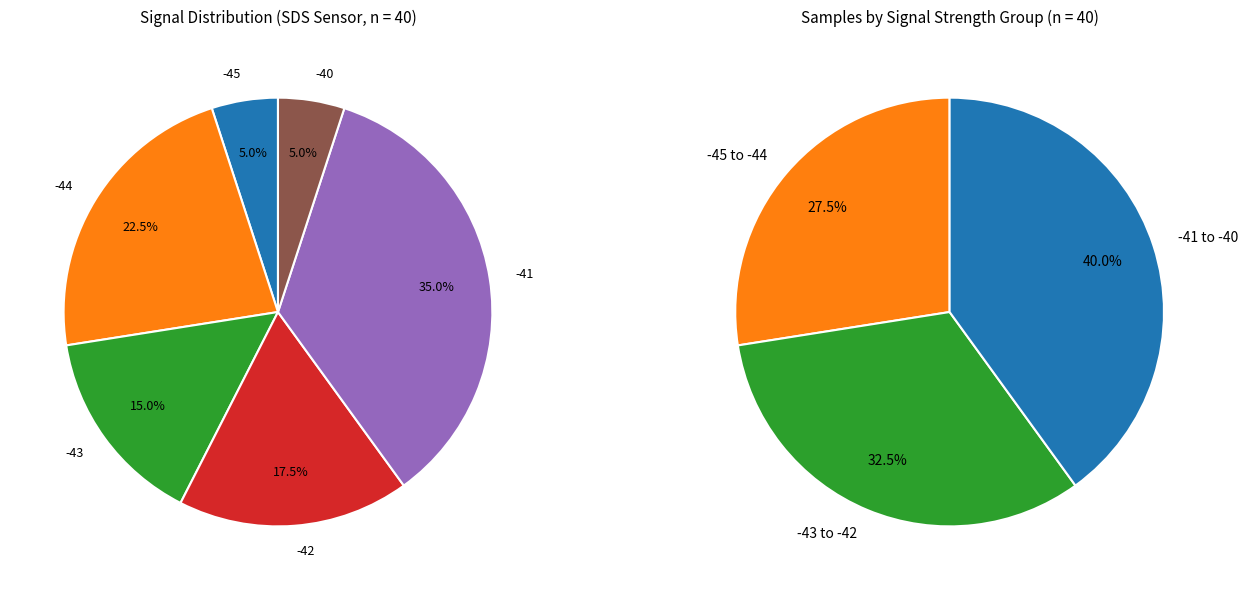

Does -44 represent more than half of the total?

No